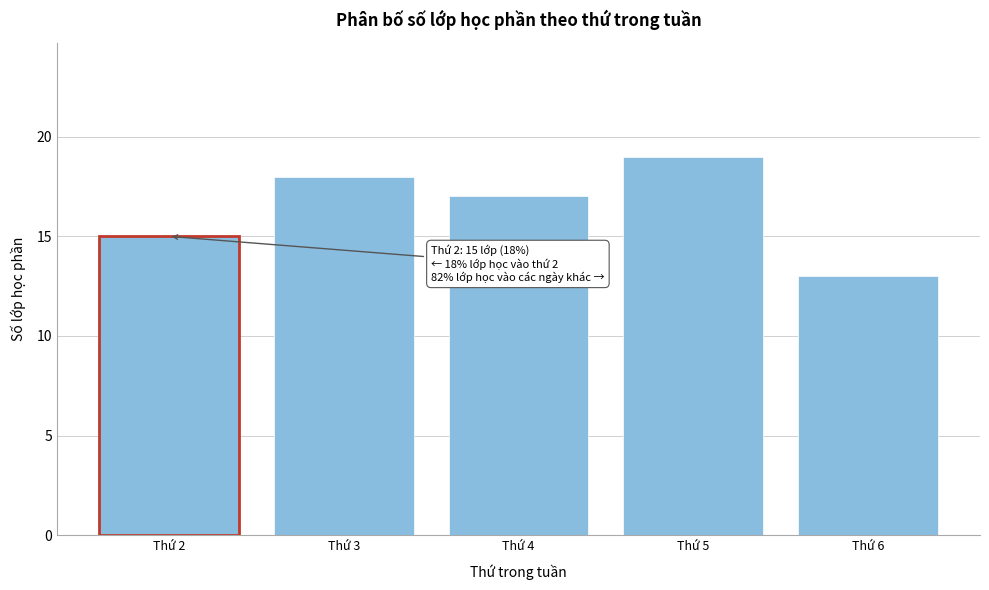

Reading left to right, extract all data points from this chart.

Thứ 2=15	Thứ 3=18	Thứ 4=17	Thứ 5=19	Thứ 6=13